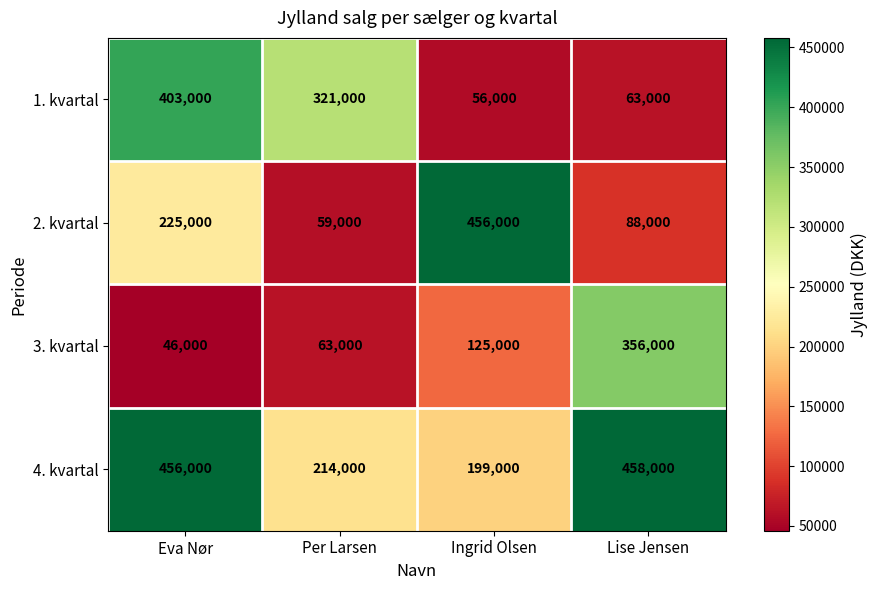

At which category is the sum across all series the highest?

Eva Nør